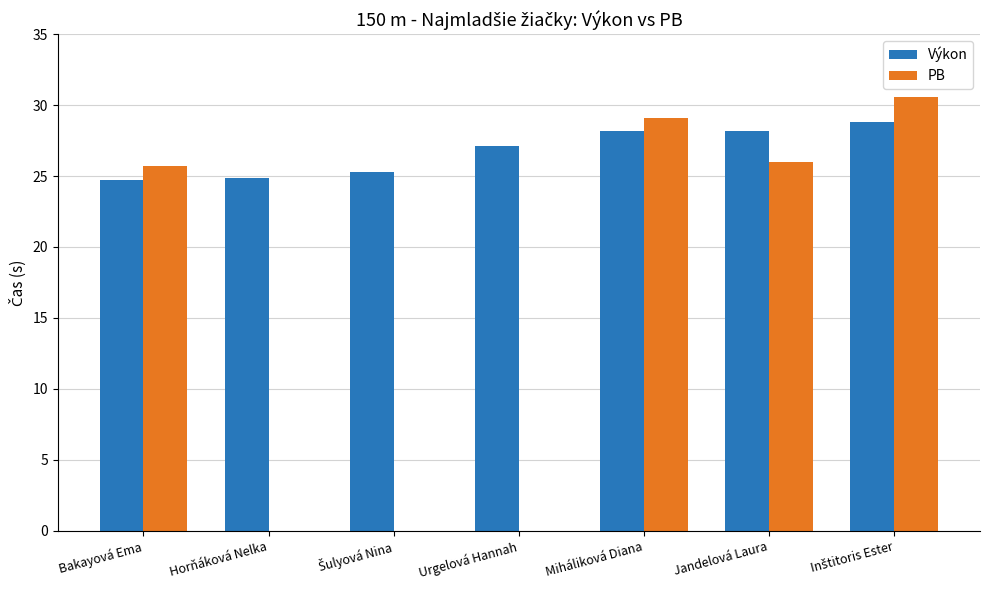

What is the sum of all Výkon values?

187.2